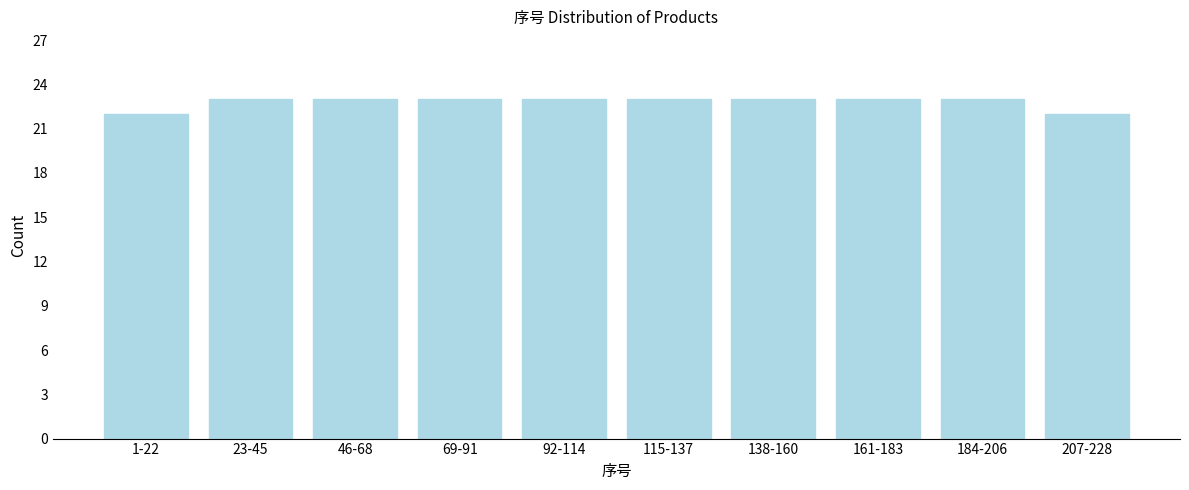

Reading left to right, what are all the values shown in this chart?

1-22=22	23-45=23	46-68=23	69-91=23	92-114=23	115-137=23	138-160=23	161-183=23	184-206=23	207-228=22